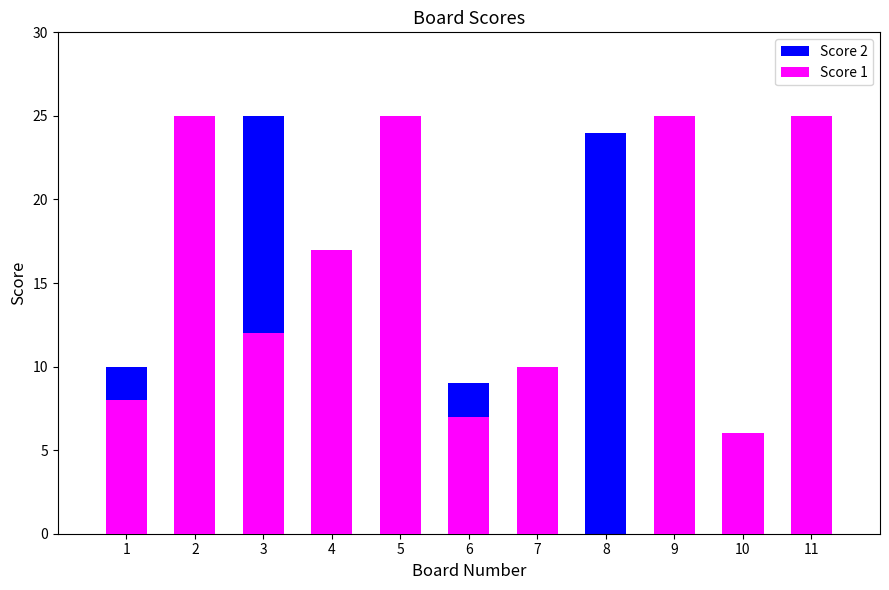

What are all the series names shown in the legend?

Score 2, Score 1